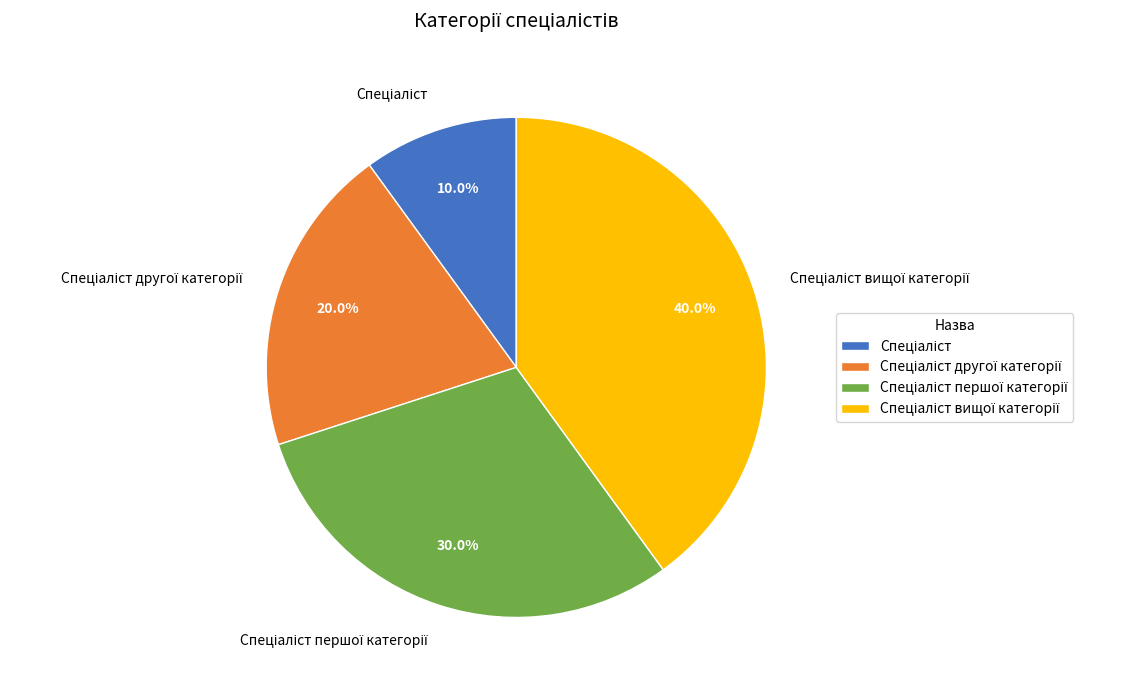

How many slices are in this pie chart?

4